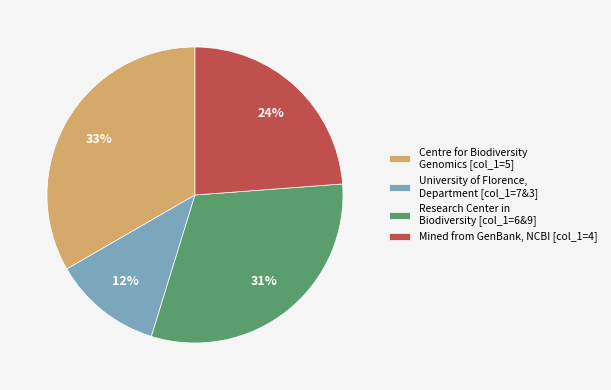

Does Centre for Biodiversity Genomics [col_1=5] represent more than half of the total?

No